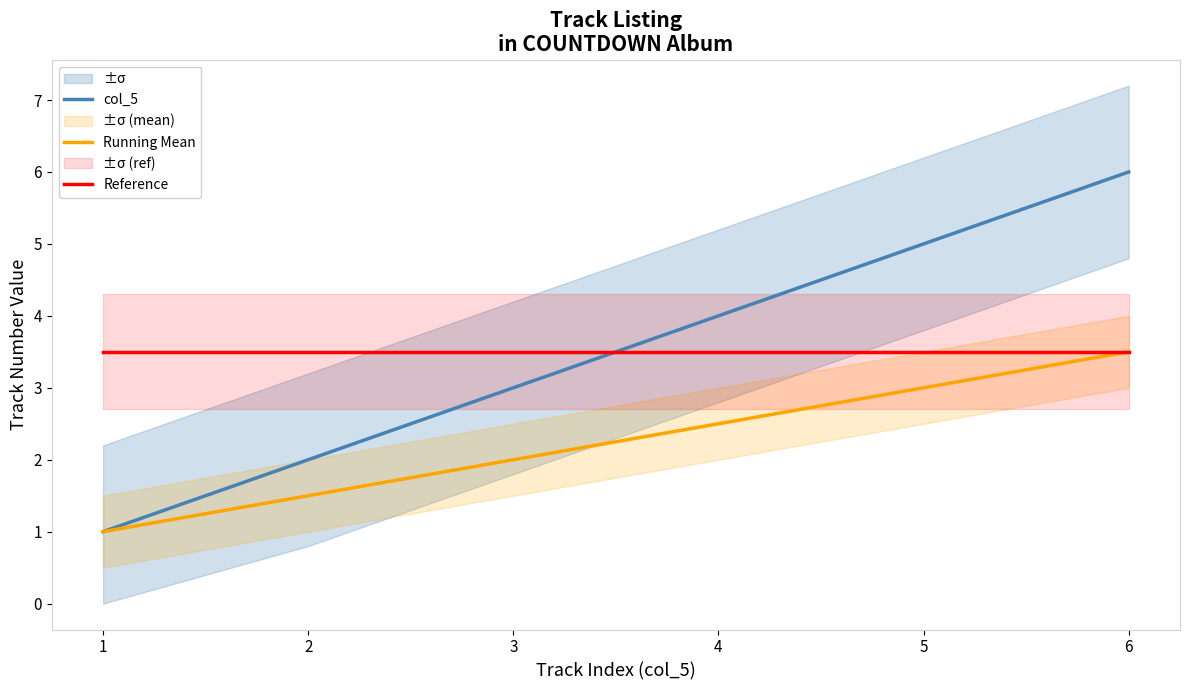

Rank the series by their maximum value, from highest to lowest.

col_5, Running Mean, Reference